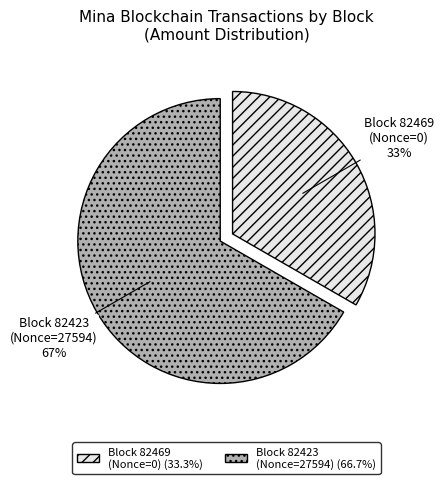

Is it true that Block 82469 (Nonce=0) is 25% of the pie?

False